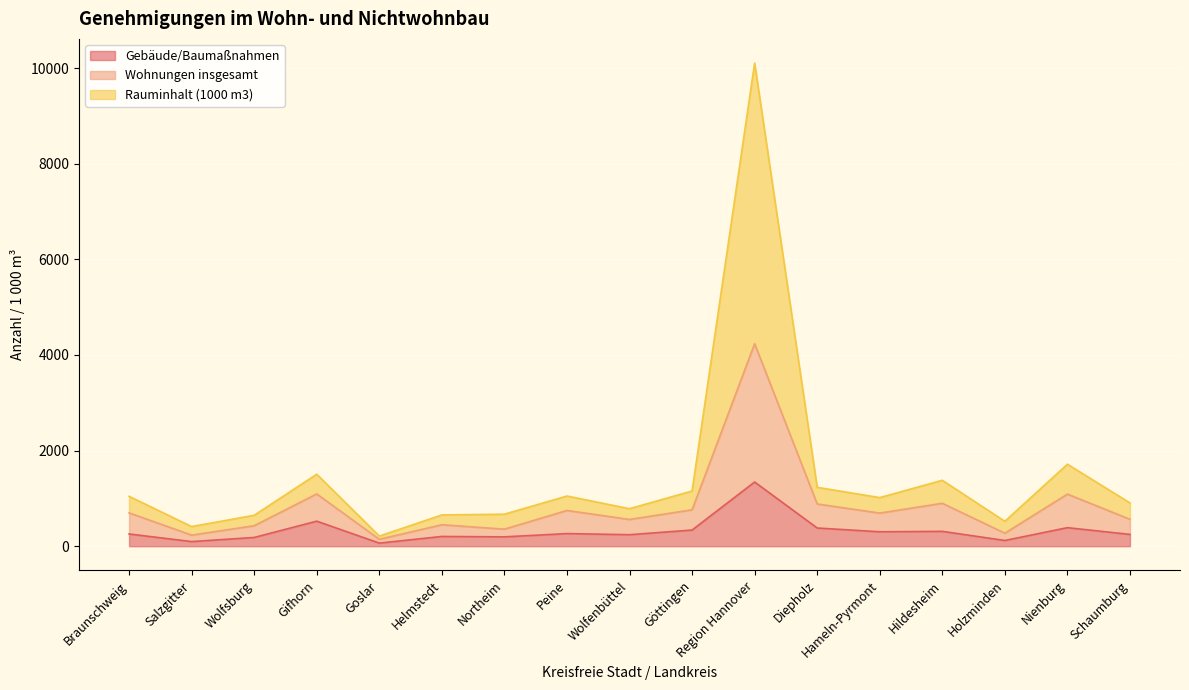

True or false: Rauminhalt (1000 m3) and Gebäude/Baumaßnahmen cross at least once.

False